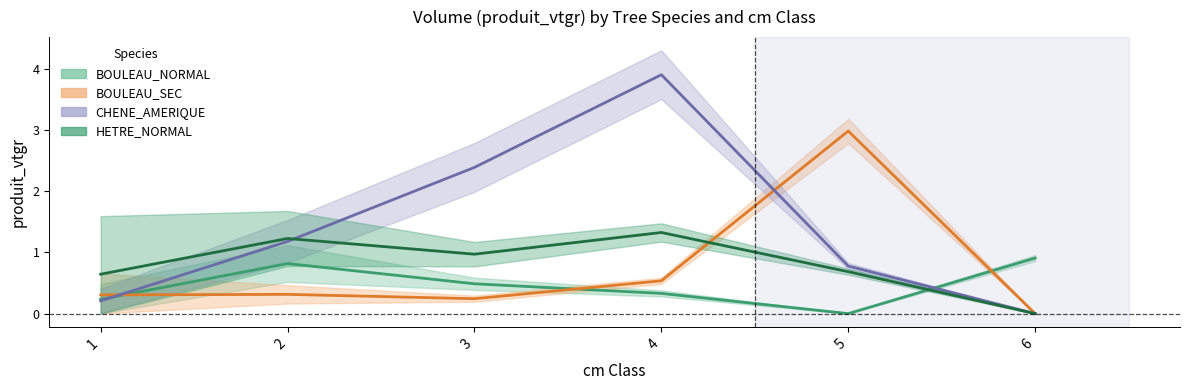

True or false: BOULEAU_NORMAL and CHENE_AMERIQUE intersect in this chart.

True